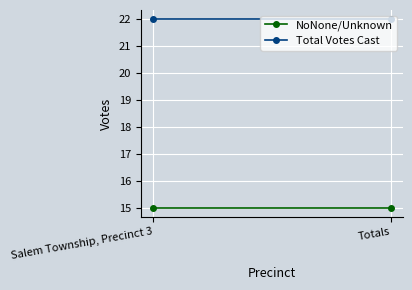

What is the lowest value of the Total Votes Cast series?

22